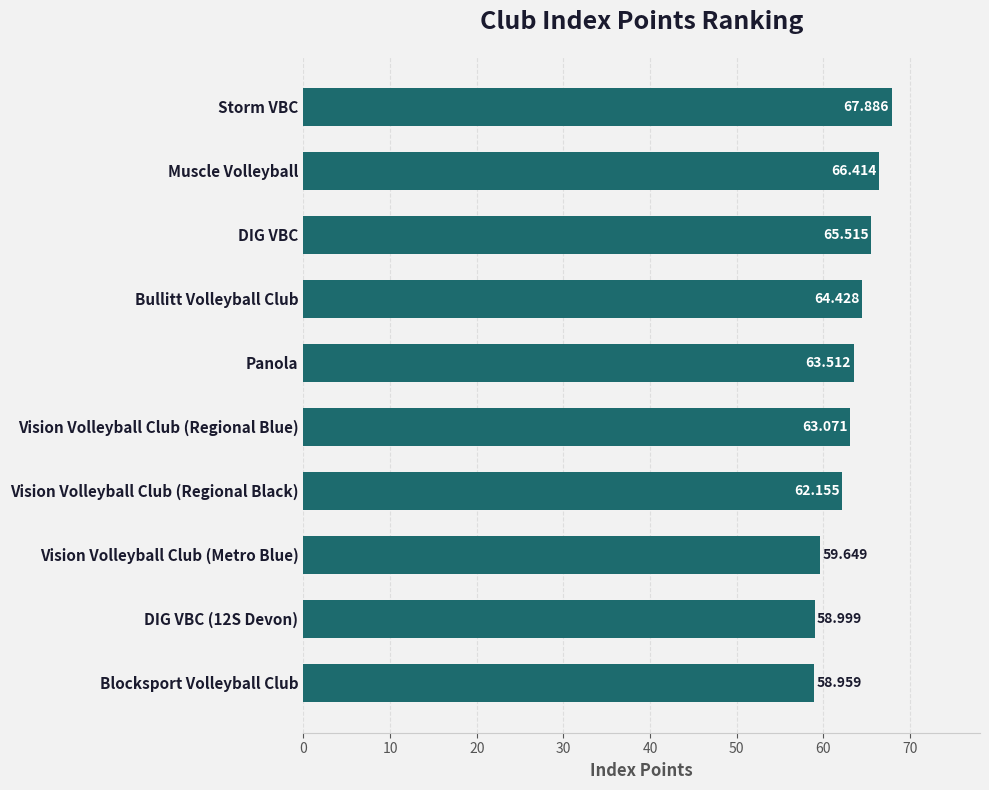

Where is the data nearest to the value 63?

Vision Volleyball Club (Regional Blue)